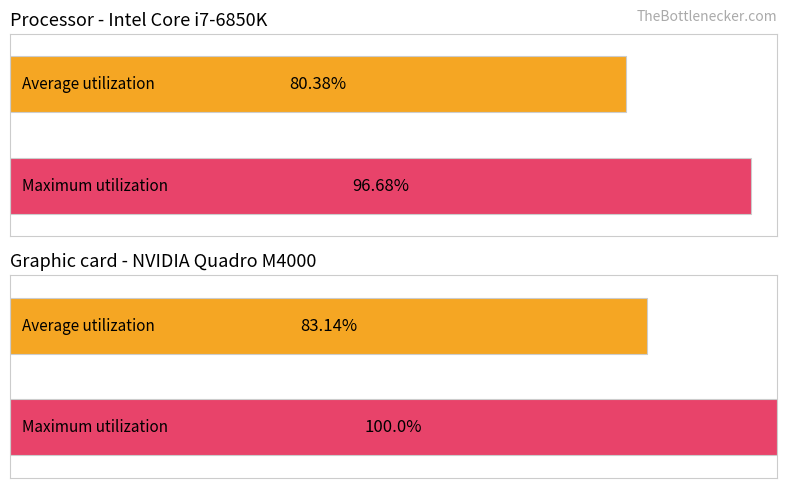

True or false: Average utilization has a value of 18.3 at Mikki Heiß.

False